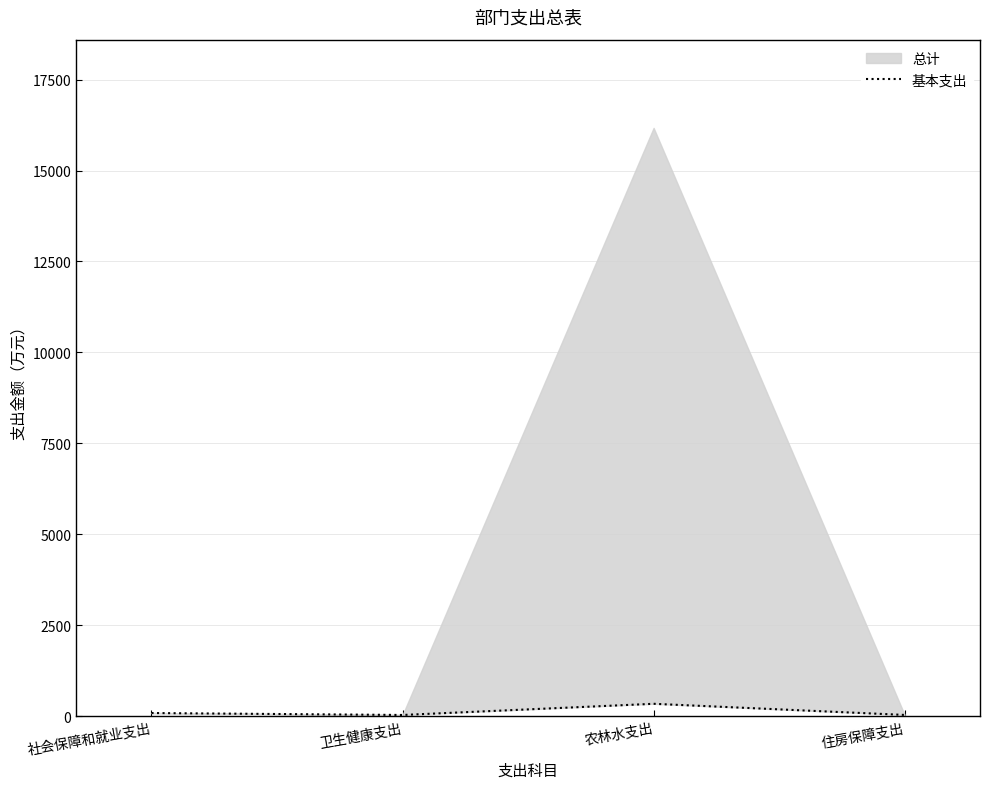

What is the change in value from 卫生健康支出 to 住房保障支出?

+1.0